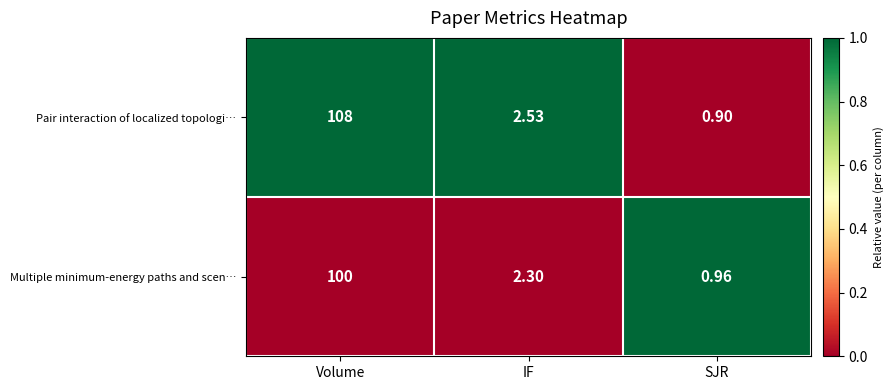

What is the total value across all series at SJR?

1.9